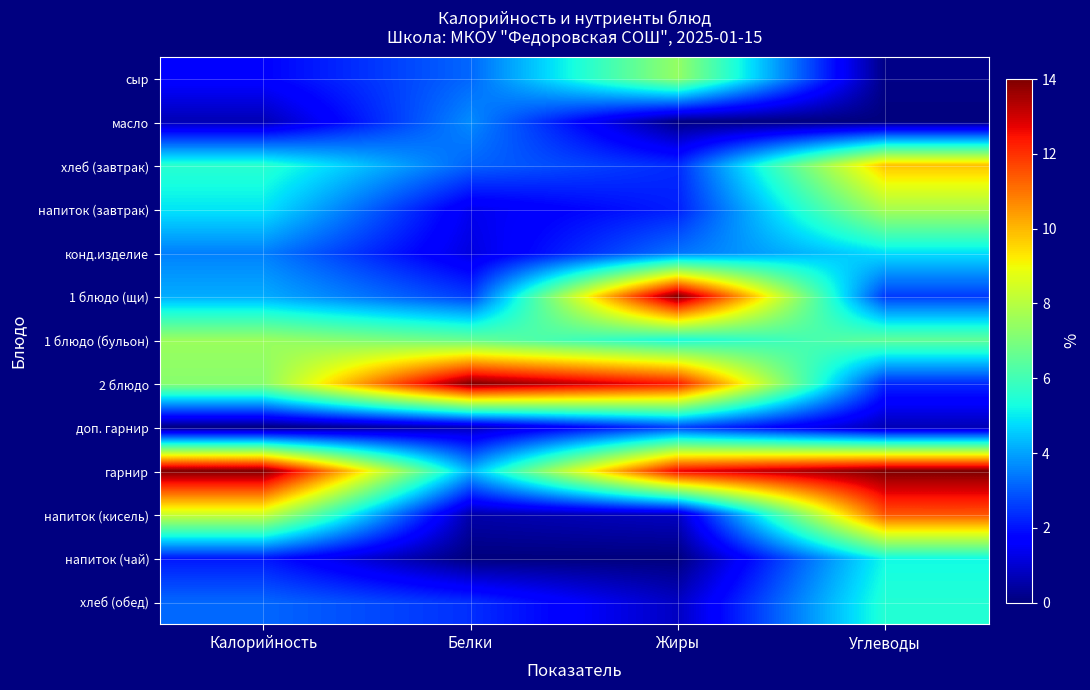

Between Жиры and Углеводы, which series saw the biggest shift?

1 блюдо (щи)